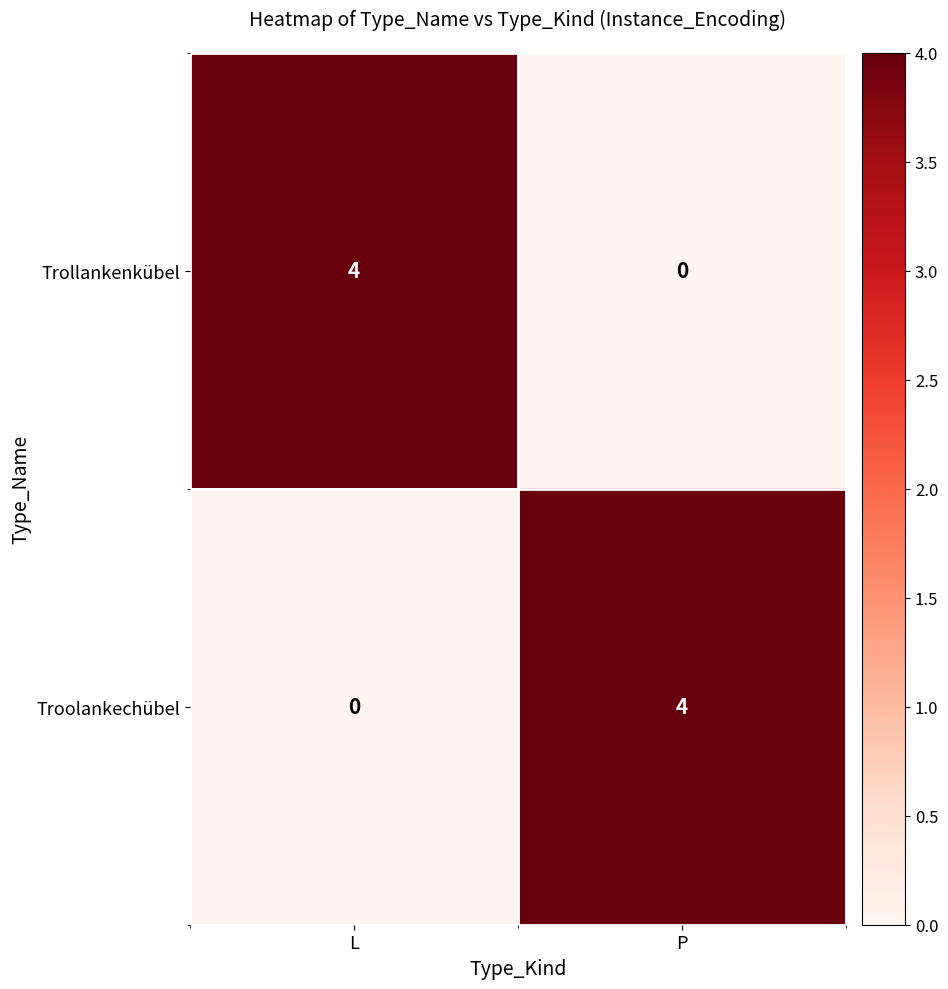

Rank the series at L from lowest to highest value.

Troolankechübel, Trollankenkübel